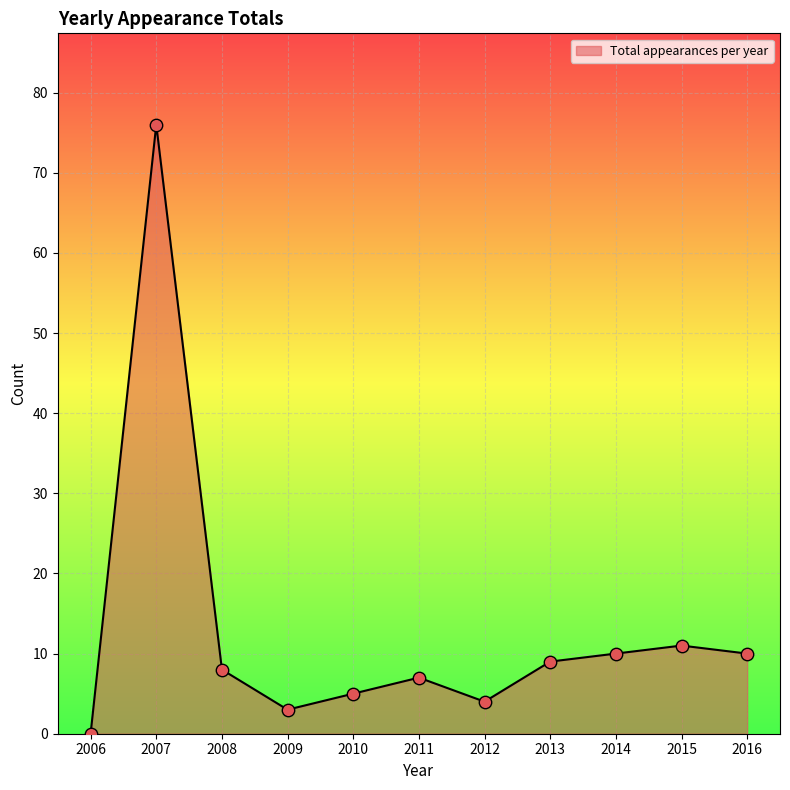

What is the change in value from 2006 to 2012?

+4